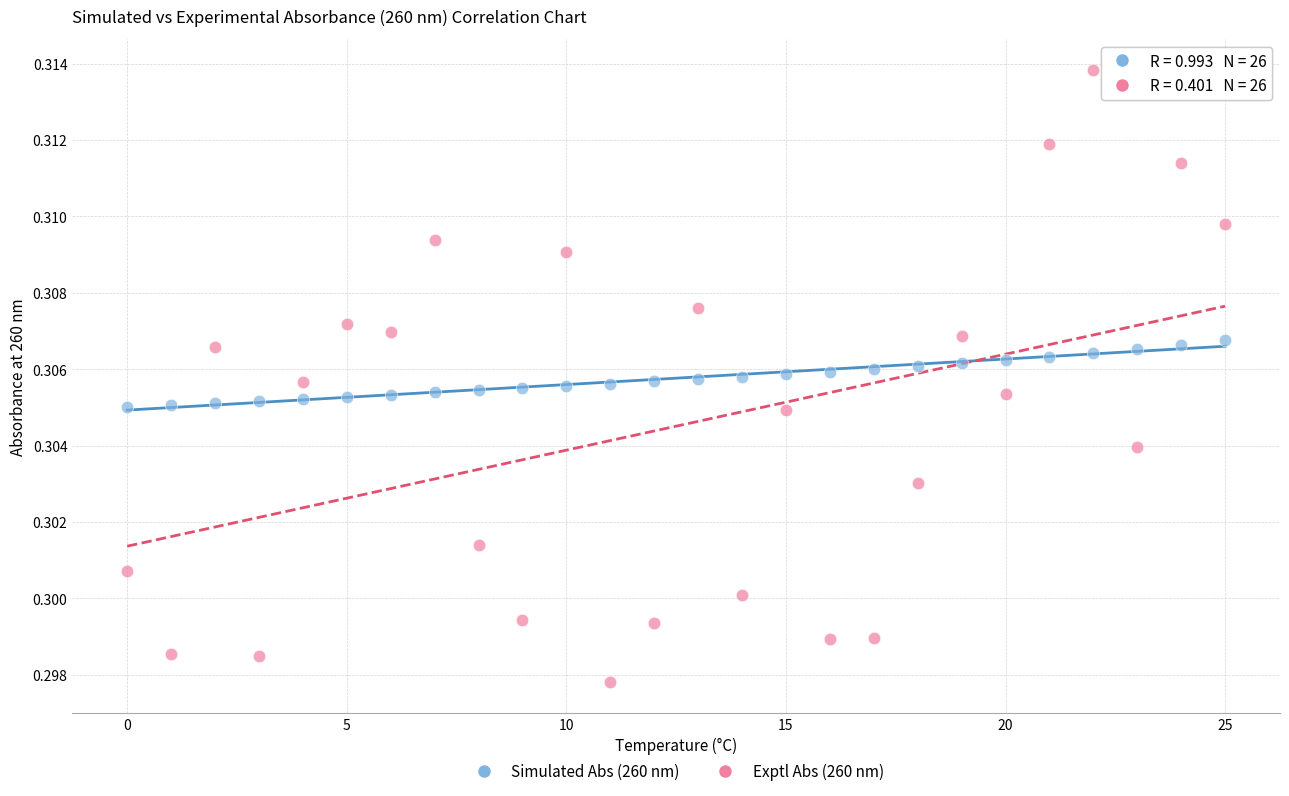

Which series contains the lowest Y value?

Exptl Abs (260 nm)